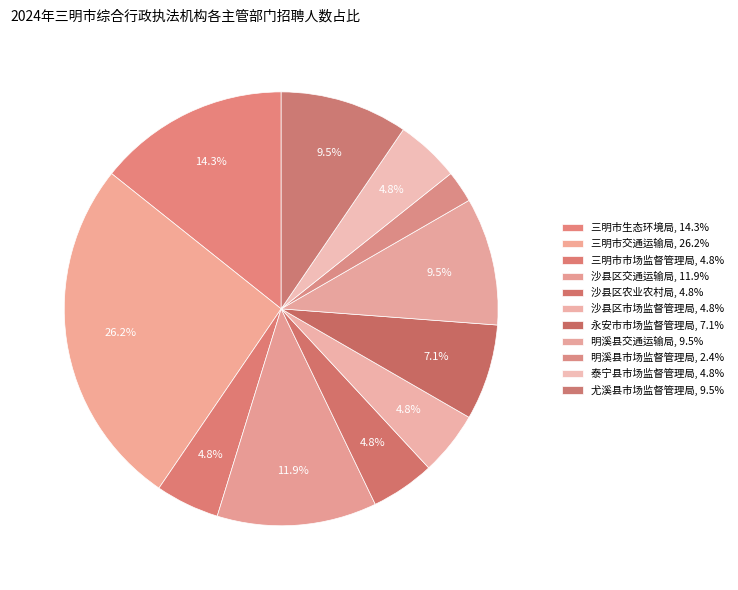

How many slices are in this pie chart?

11